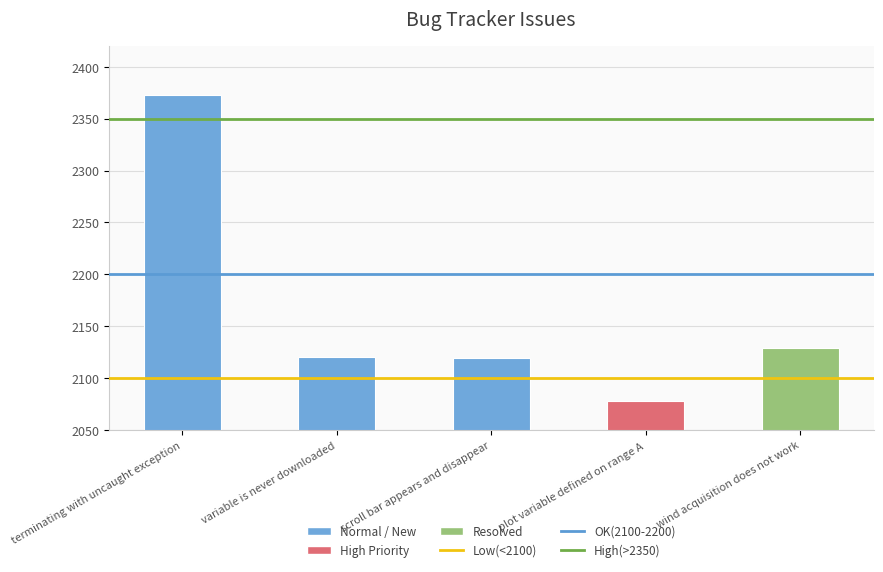

What is the maximum value shown in the chart?

2373